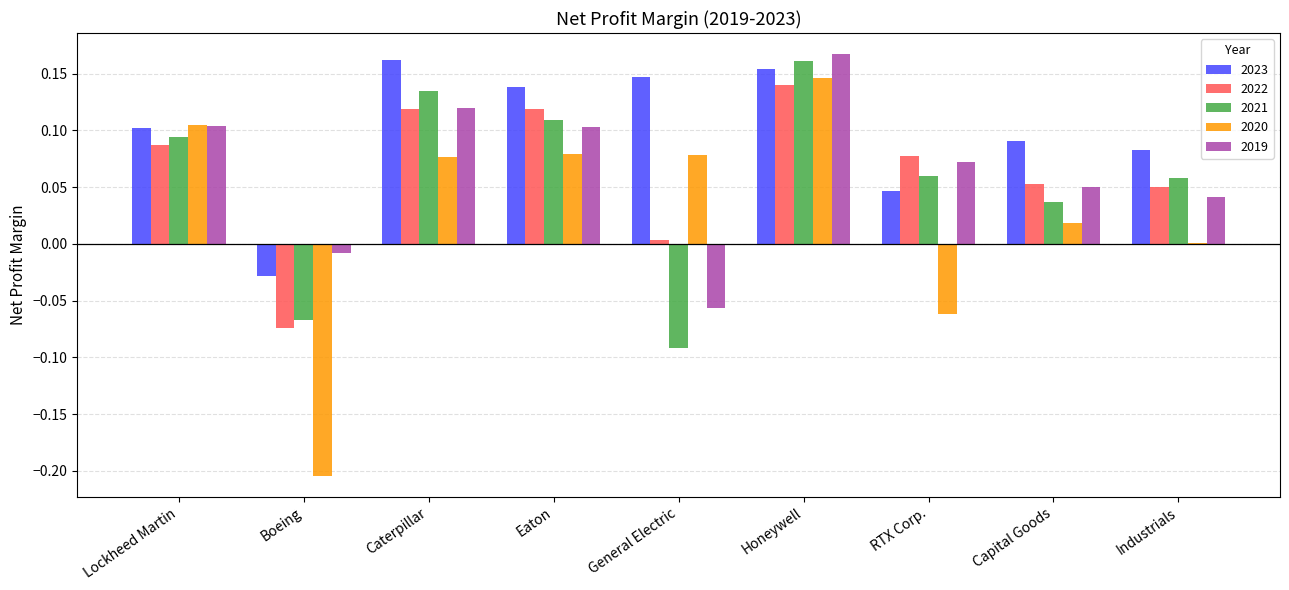

At which label does 2022 reach its peak?

Honeywell